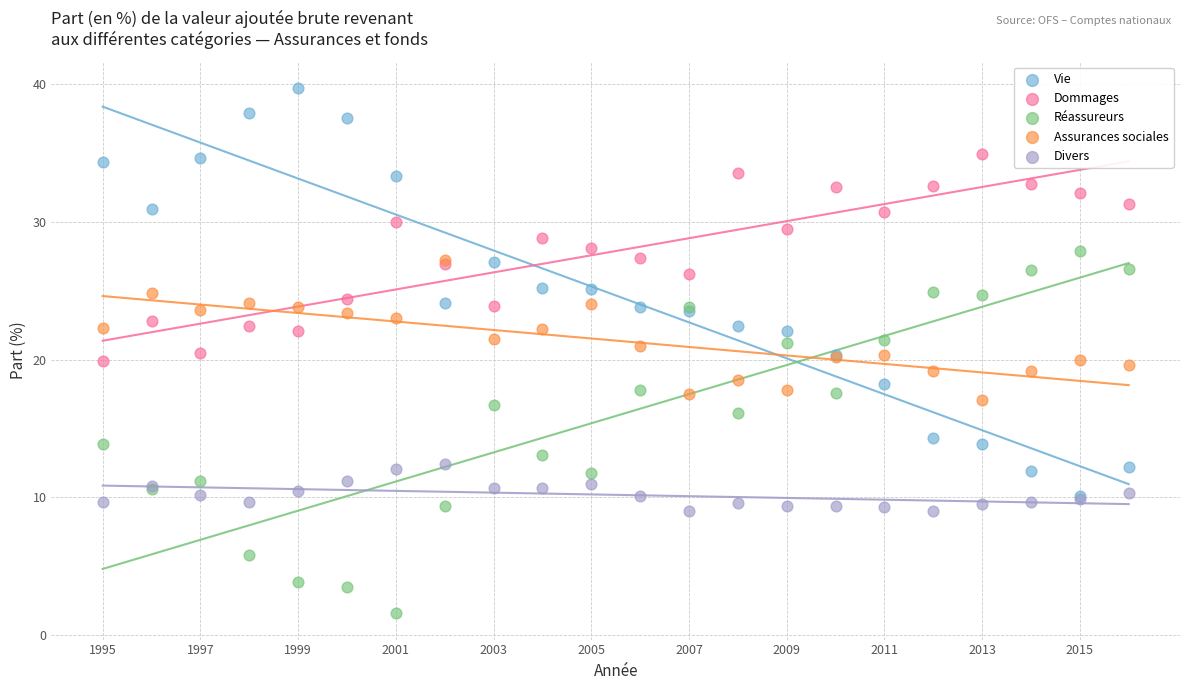

What are all the series names shown in the legend?

Vie, Dommages, Réassureurs, Assurances sociales, Divers